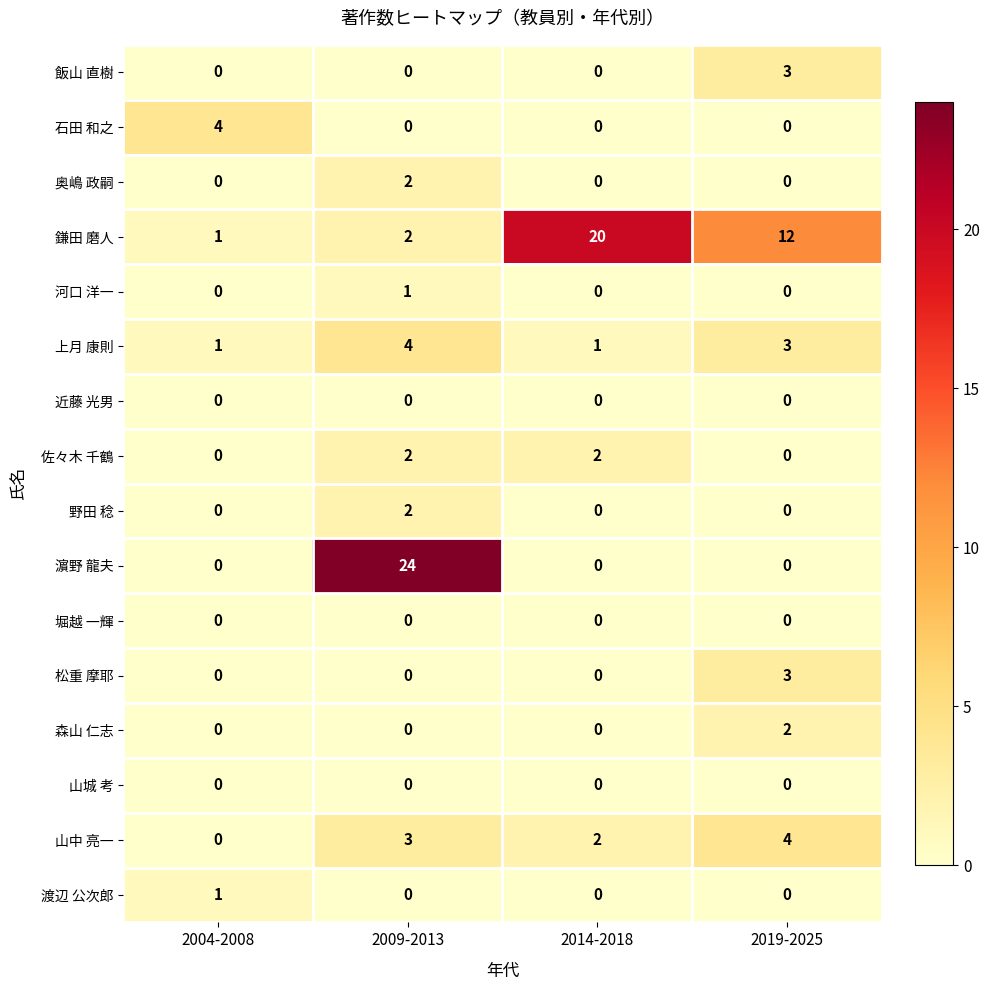

The 山城 考 series shows 0 at 2009-2013. True or false?

True